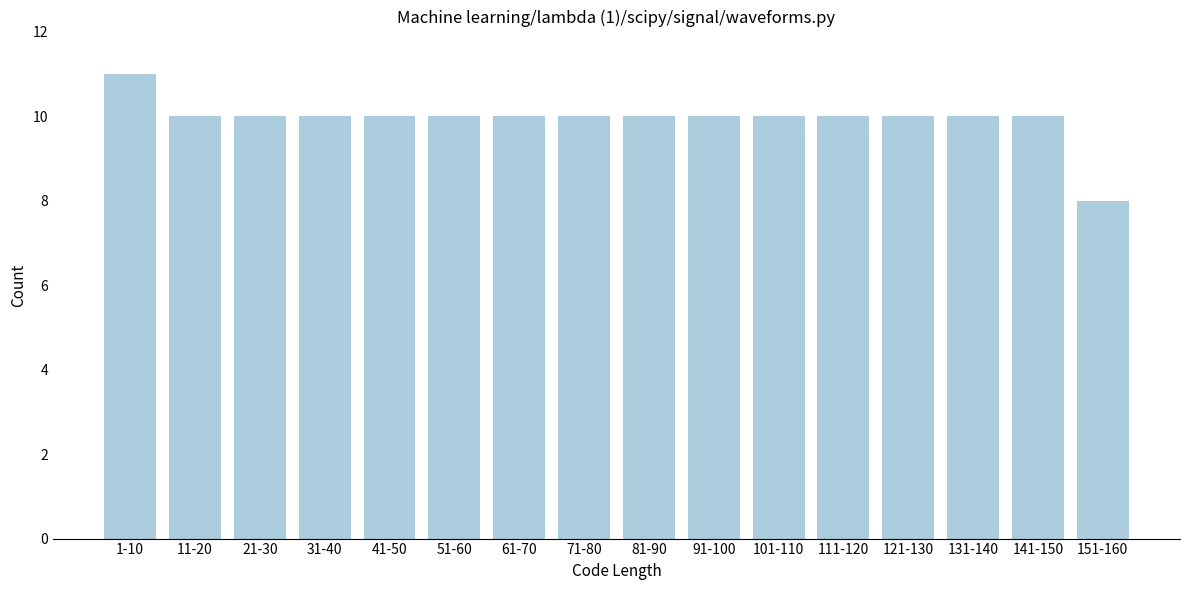

Reading left to right, list all the values displayed in this chart.

11	10	10	10	10	10	10	10	10	10	10	10	10	10	10	8